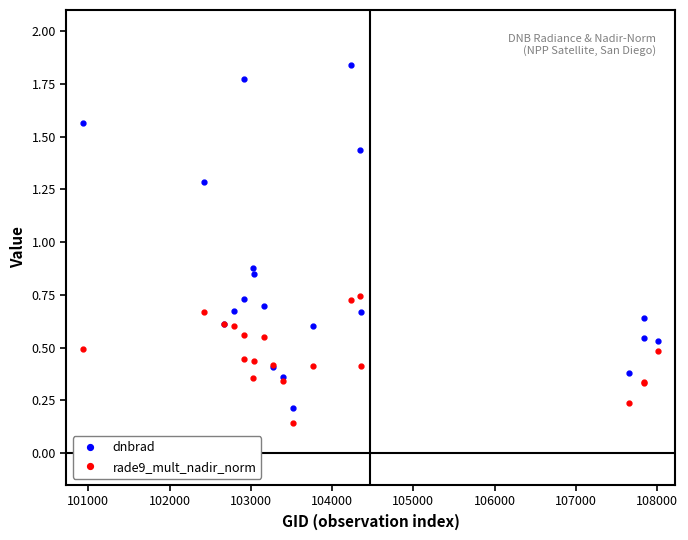

Which series has the widest spread of values?

dnbrad